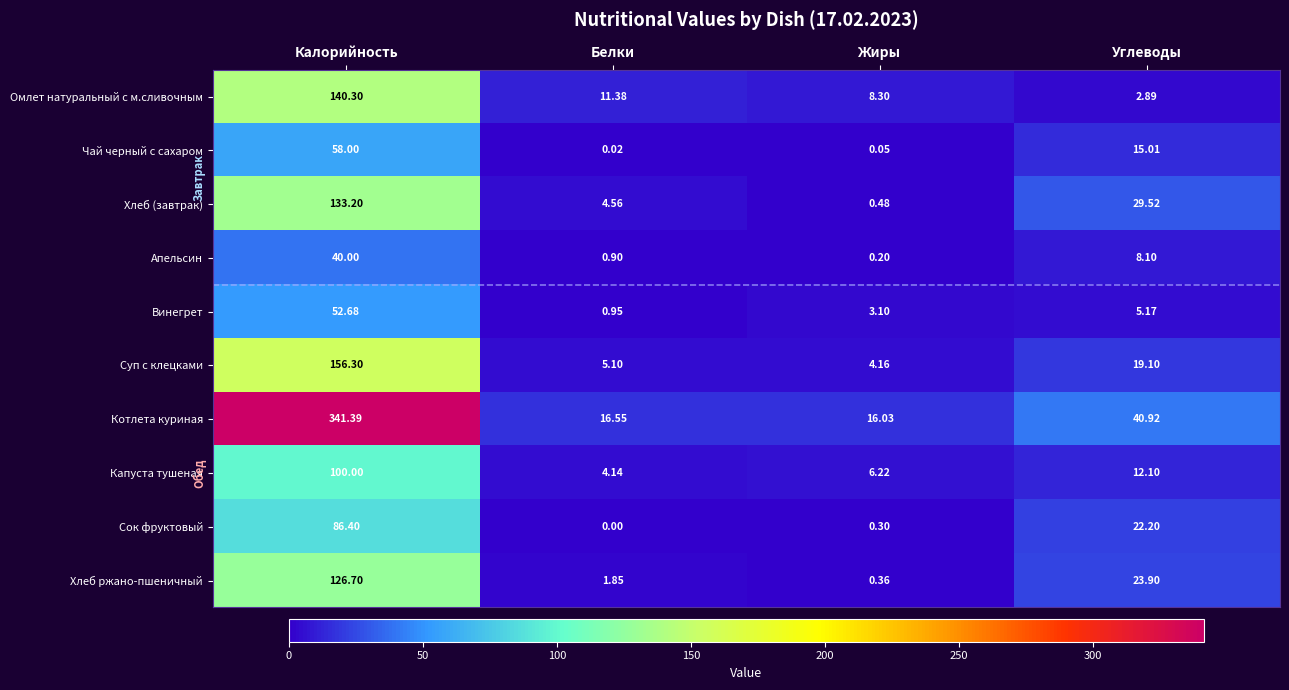

Which series has the largest range (max minus min)?

Котлета куриная